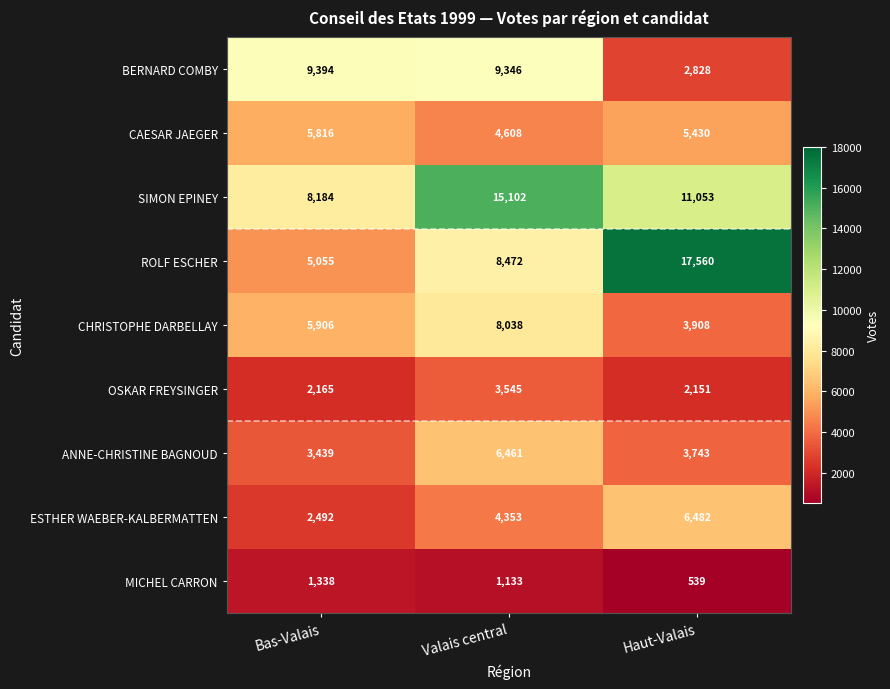

What is the difference between the maximum and minimum values in the ESTHER WAEBER-KALBERMATTEN series?

3990